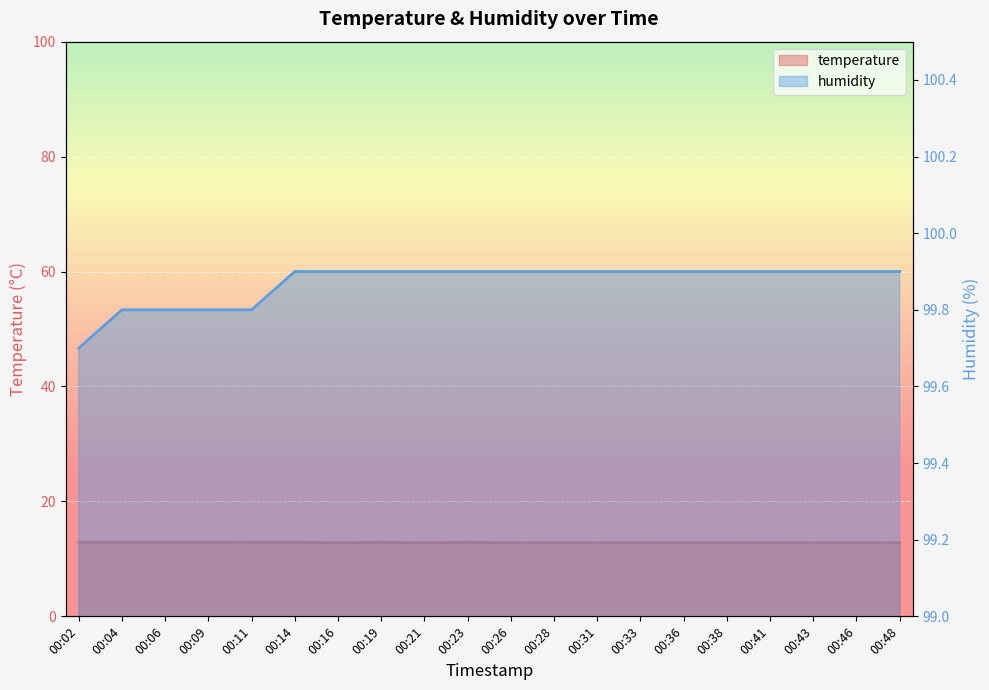

List the labels in order of temperature value, largest first.

00:02, 00:04, 00:06, 00:09, 00:11, 00:14, 00:19, 00:23, 00:16, 00:21, 00:26, 00:28, 00:31, 00:33, 00:36, 00:38, 00:41, 00:43, 00:46, 00:48